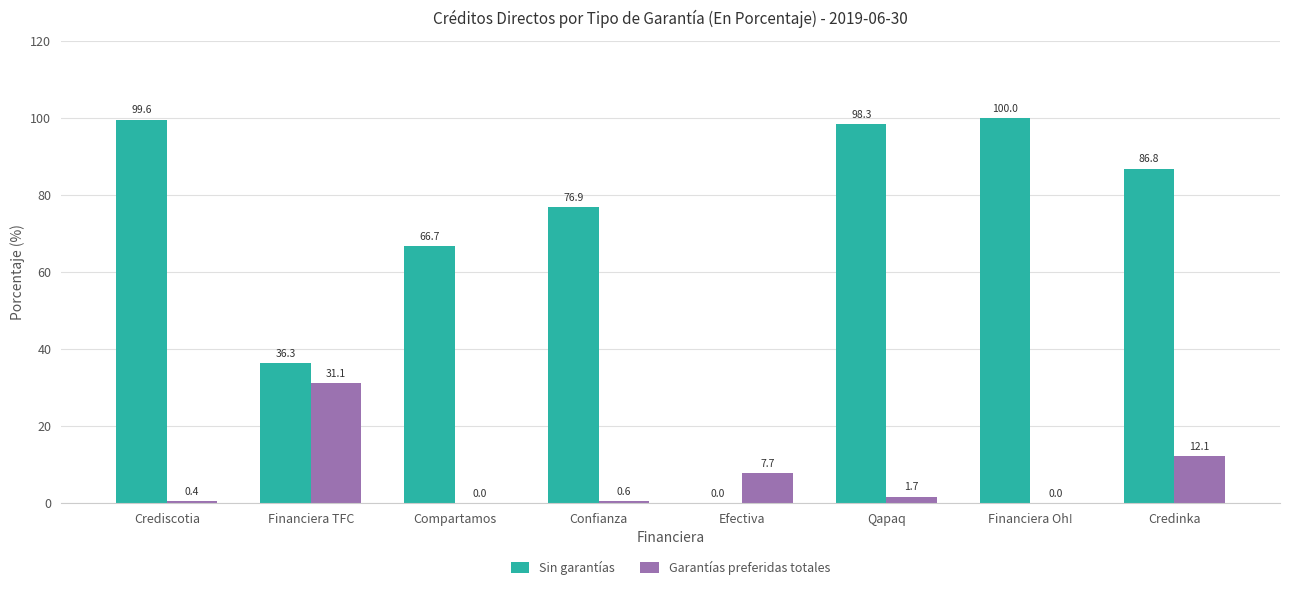

Is it true that Sin garantías equals 36.3 at Financiera TFC?

True